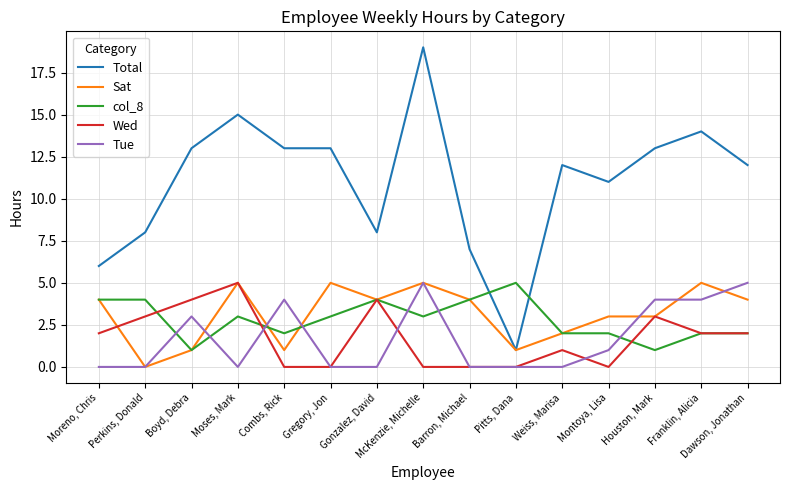

What position from the right is Moreno, Chris?

15